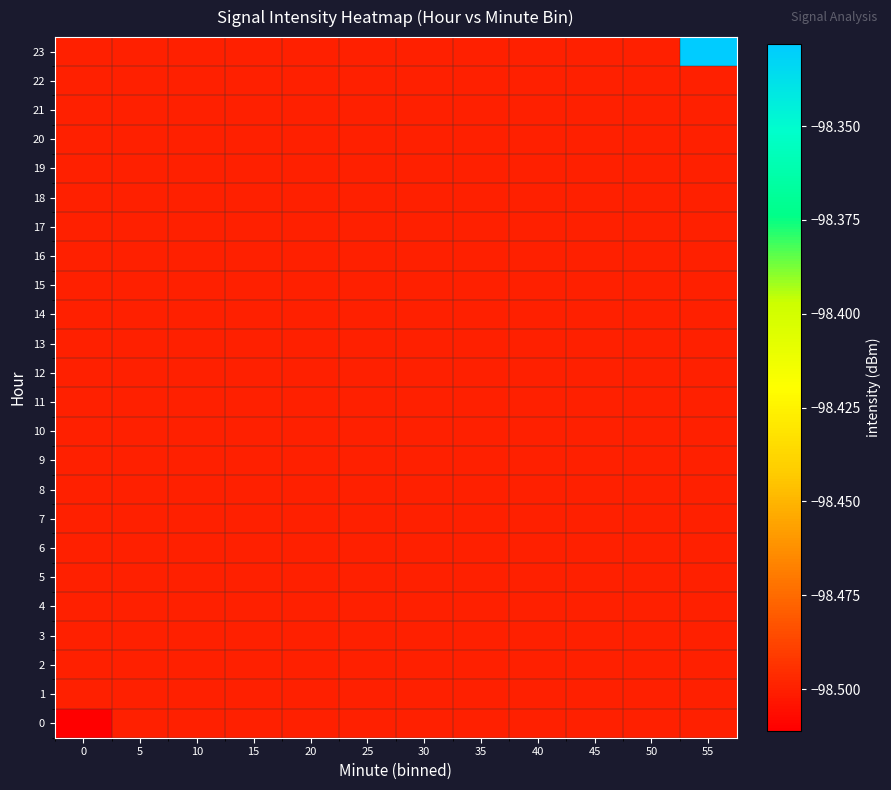

How many data points does each series have?

12